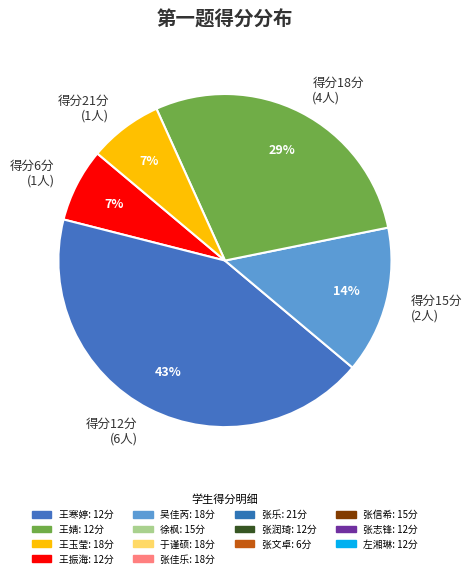

What is the largest slice in the pie chart?

得分12分 (6人)